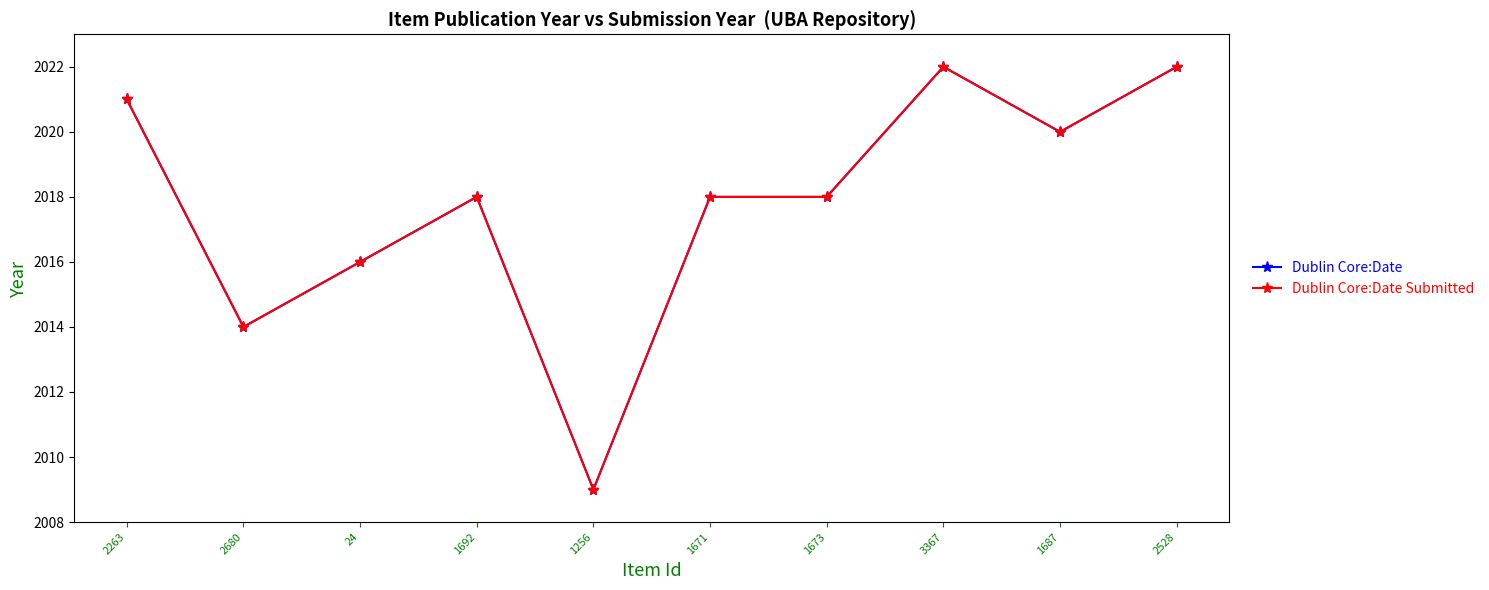

True or false: Dublin Core:Date and Dublin Core:Date Submitted intersect in this chart.

False